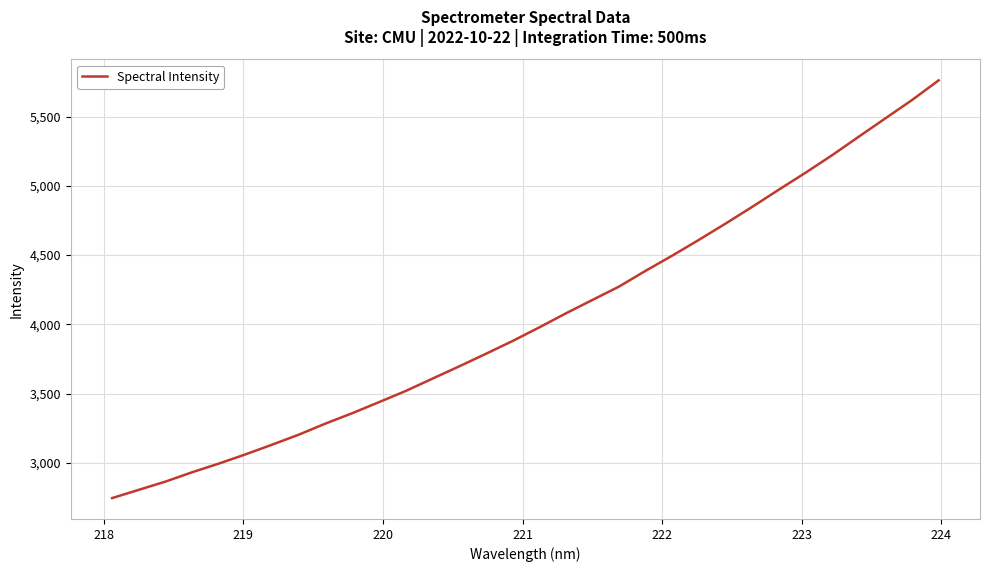

Is this an area chart (filled region under the line)?

No